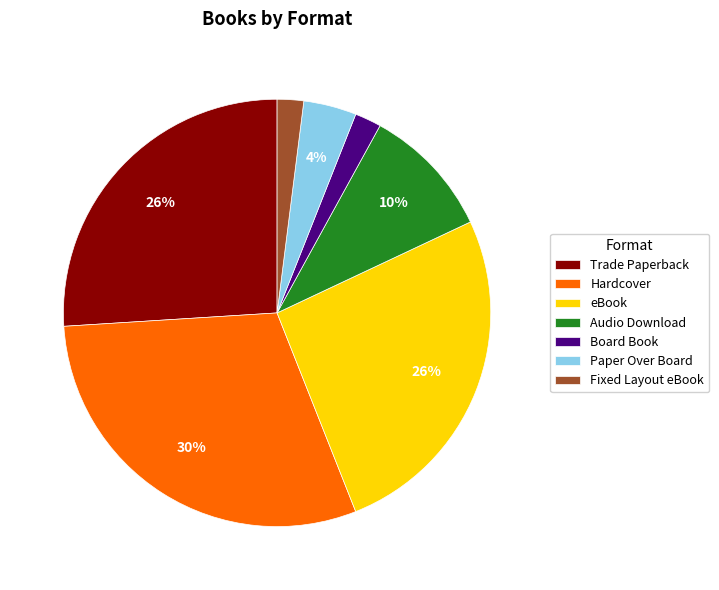

Does Fixed Layout eBook account for over 50% of the chart?

No